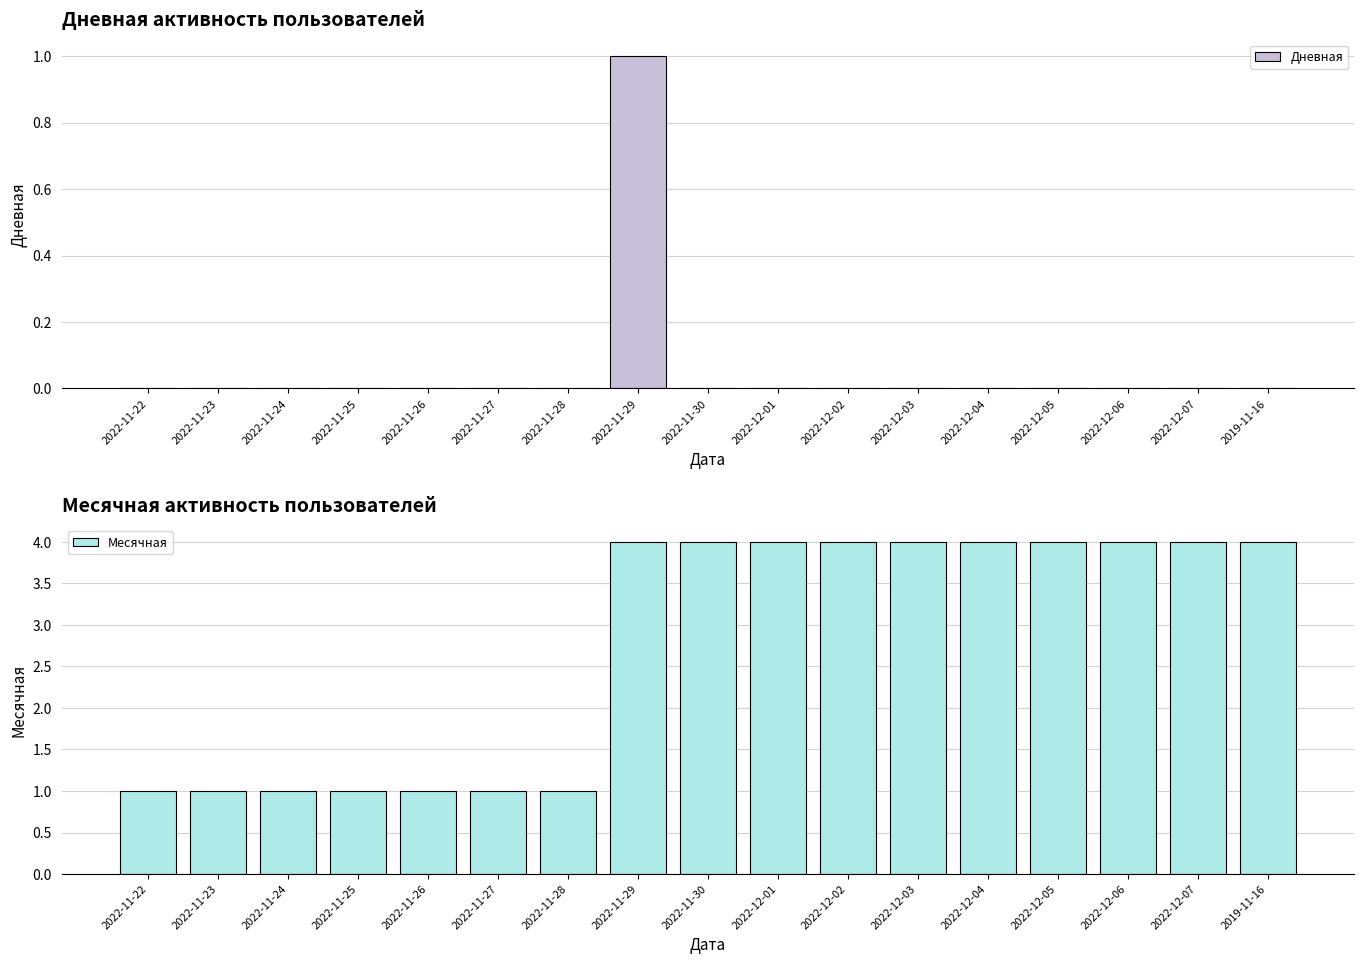

What is the total value across all series at 2022-11-24?

1